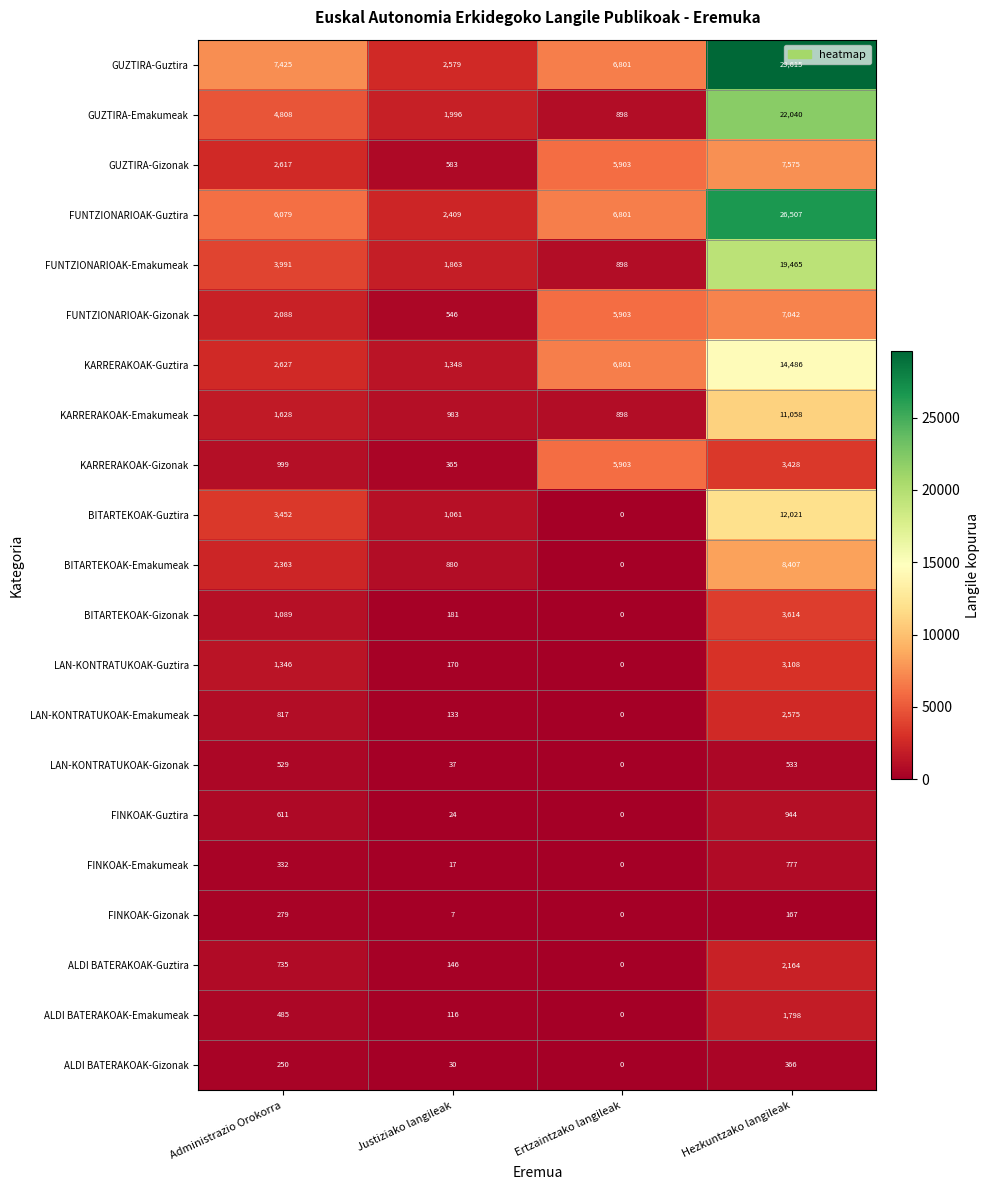

Is it true that FINKOAK-Emakumeak equals 28 at Justiziako langileak?

False